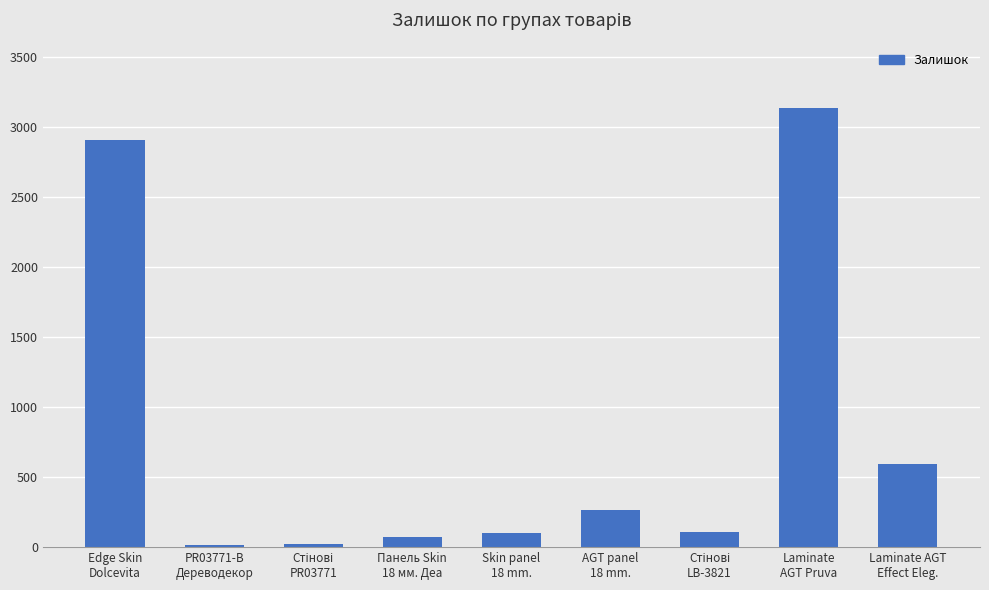

What is the difference between the maximum and second lowest values?

3111